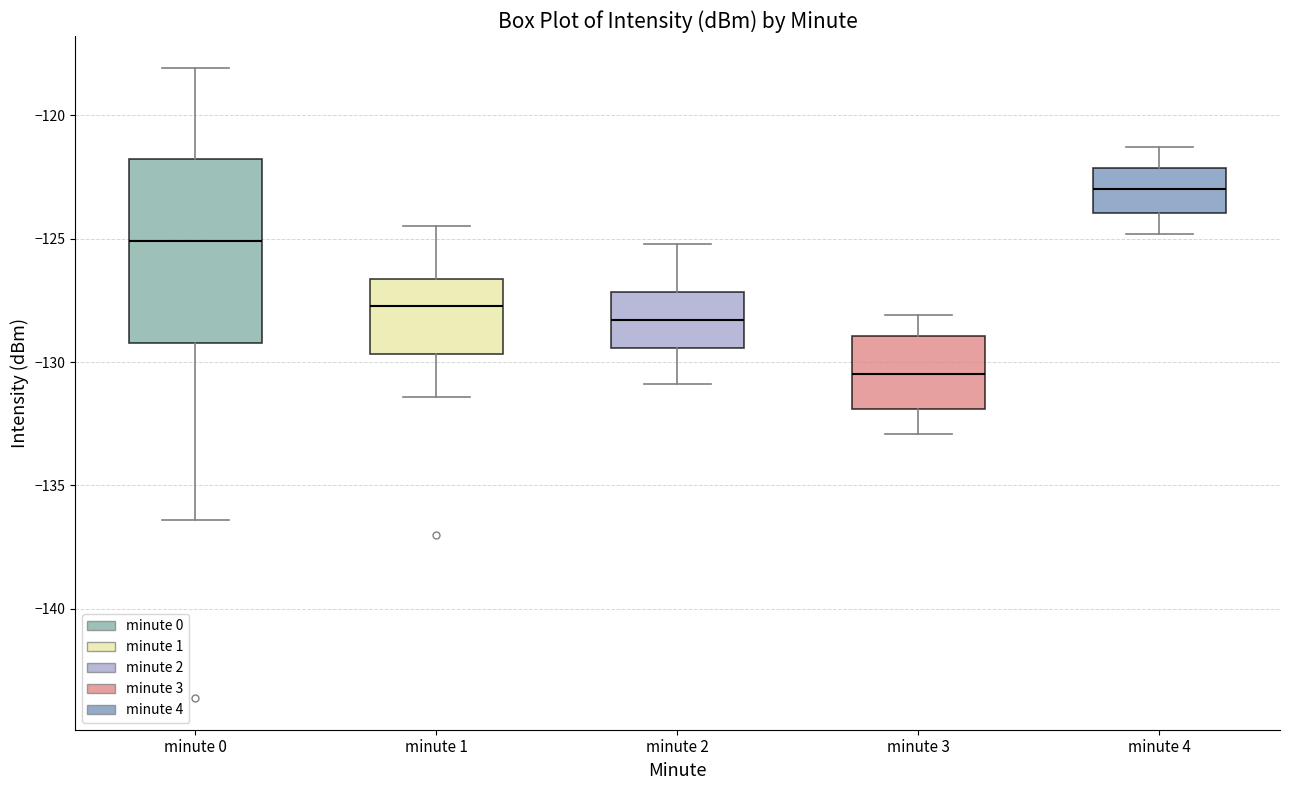

Where is the upper edge of the box for minute 3 on the y-axis? The values are not printed on the chart, so give them approximately, as read against the axis.

-129.0